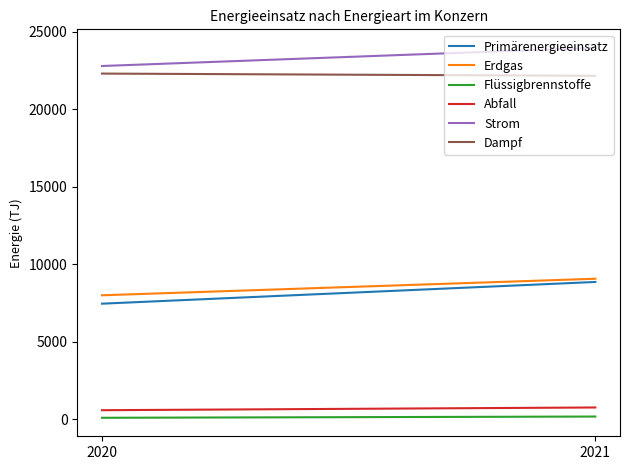

How many values in the Primärenergieeinsatz series are below 8851?

1